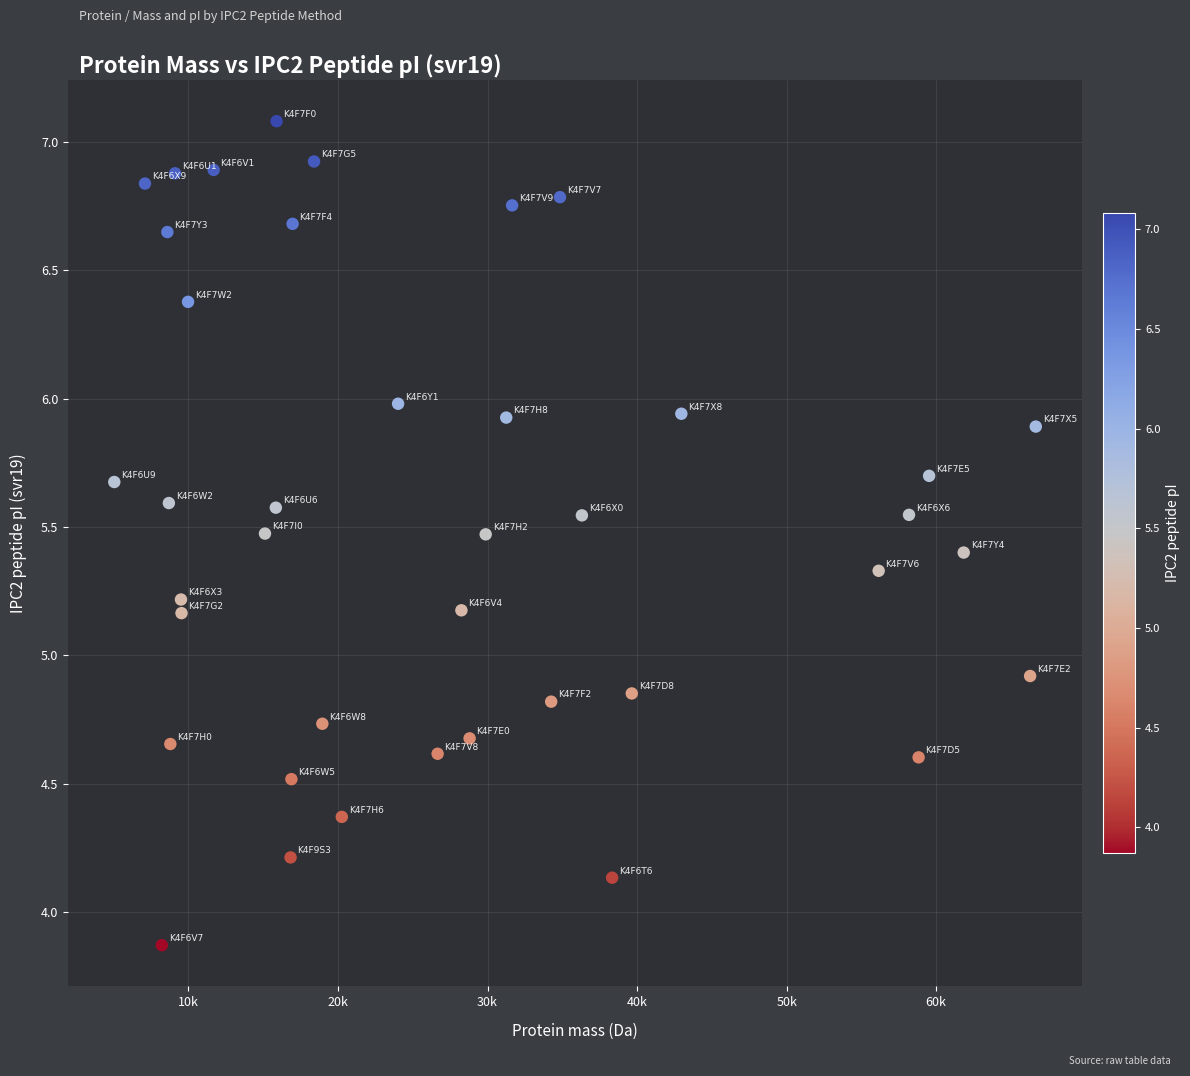

What is the range of Y values (max minus min)?

3.2